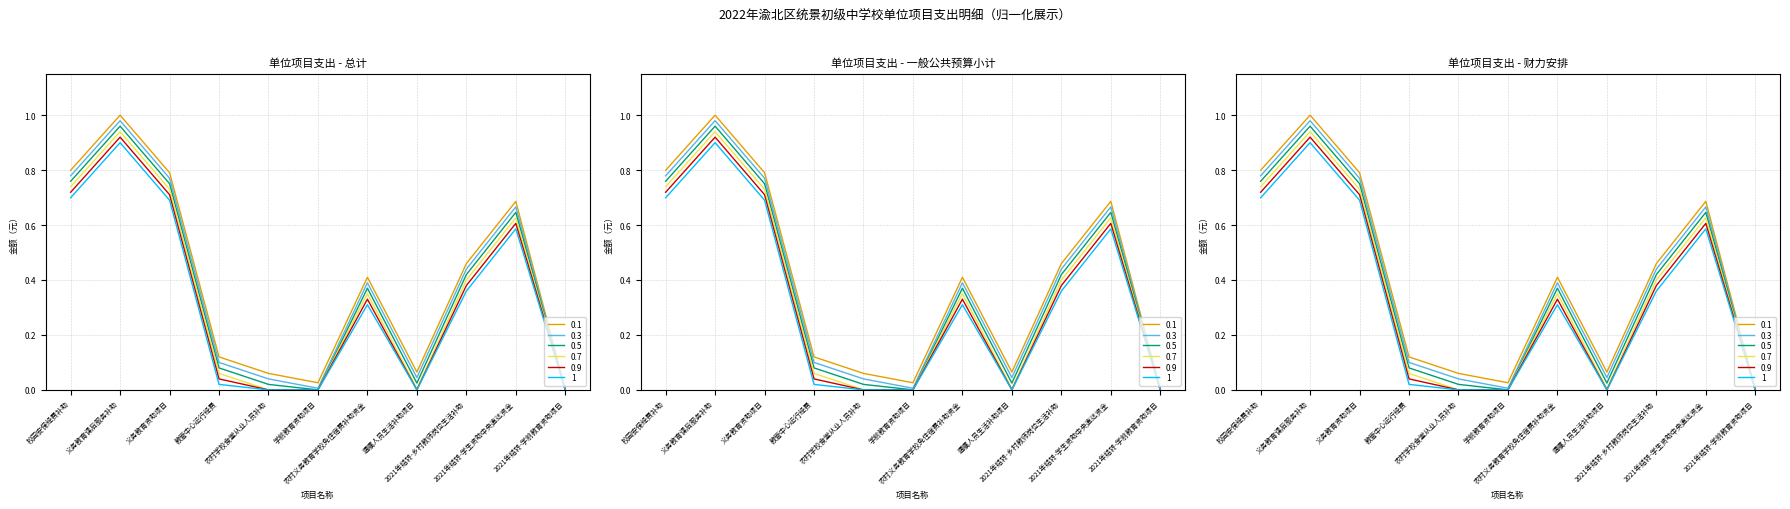

What position from the left is 2021年结转-乡村教师岗位生活补助?

9